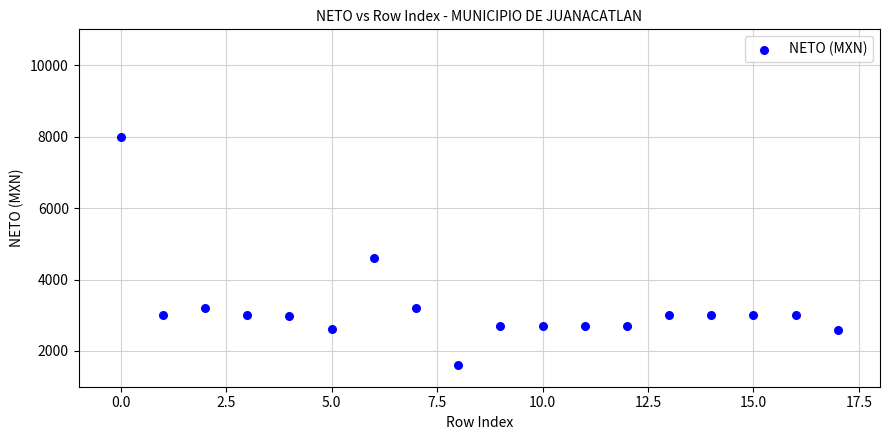

What Y value in the scatter plot is closest to 4810?

4604.6